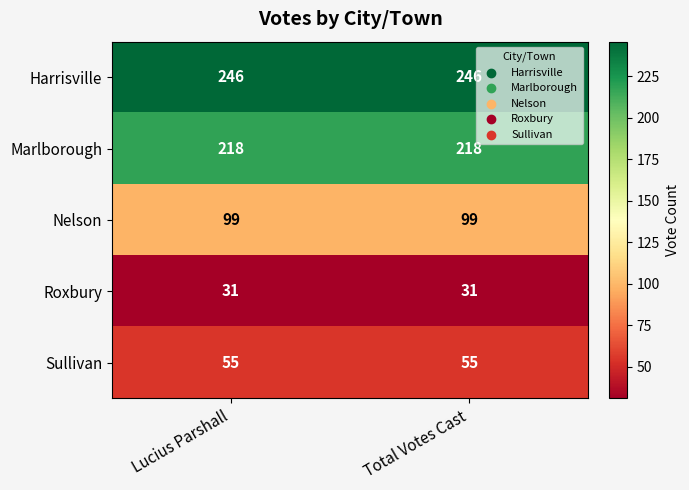

How many distinct data groups are displayed?

5